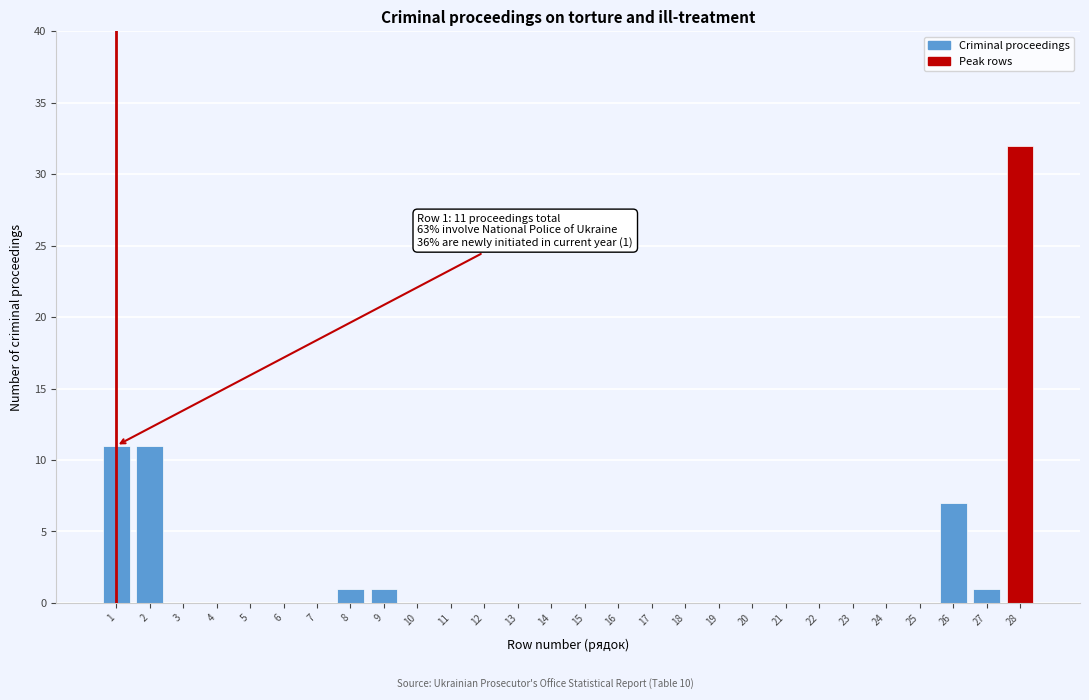

Reading left to right, what are all the values shown in this chart?

1=11	2=11	3=0	4=0	5=0	6=0	7=0	8=1	9=1	10=0	11=0	12=0	13=0	14=0	15=0	16=0	17=0	18=0	19=0	20=0	21=0	22=0	23=0	24=0	25=0	26=7	27=1	28=32